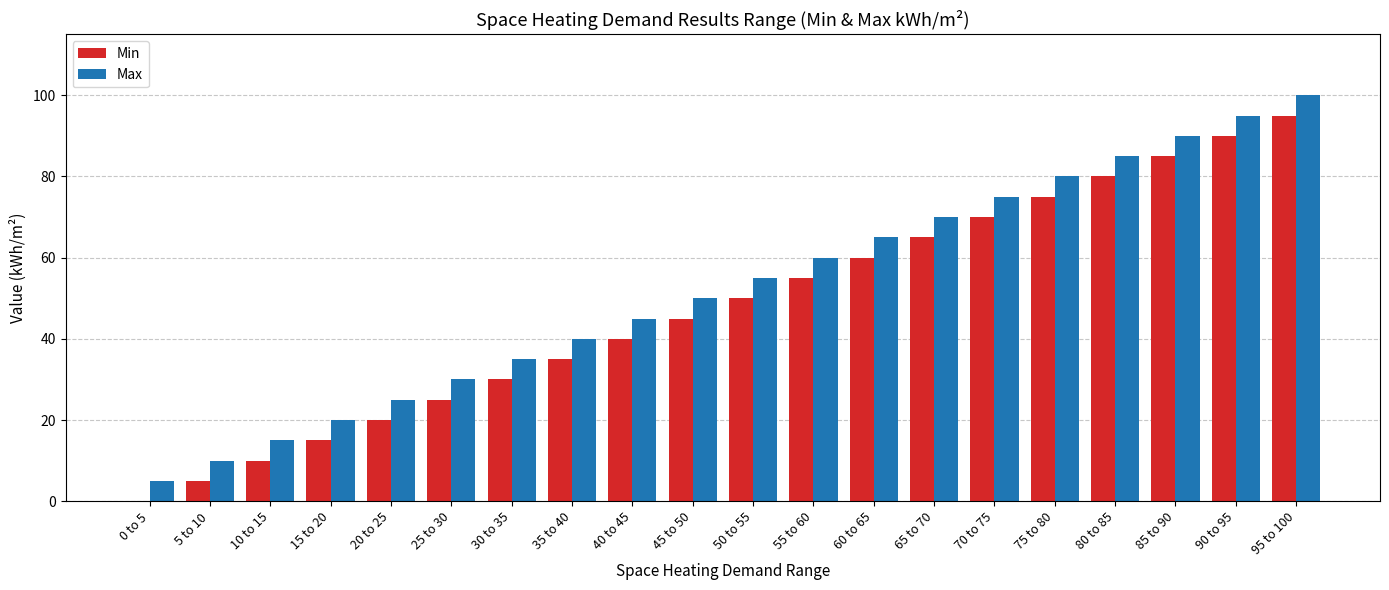

At which label does Min reach its peak?

95 to 100